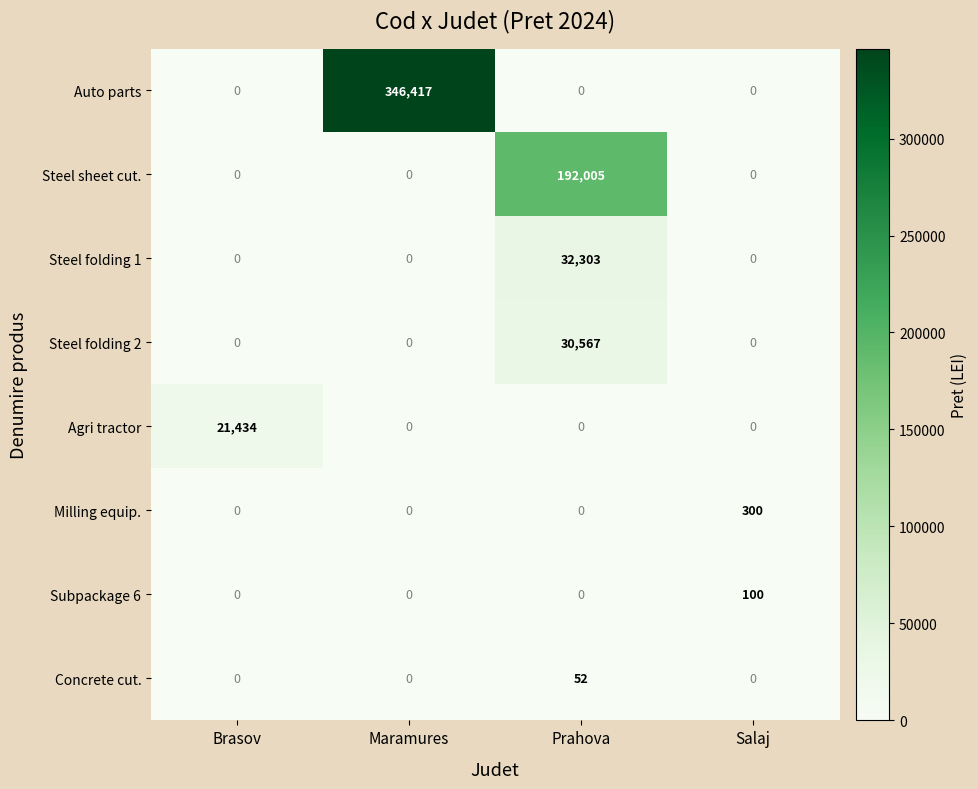

How many categories are shown in the chart?

4